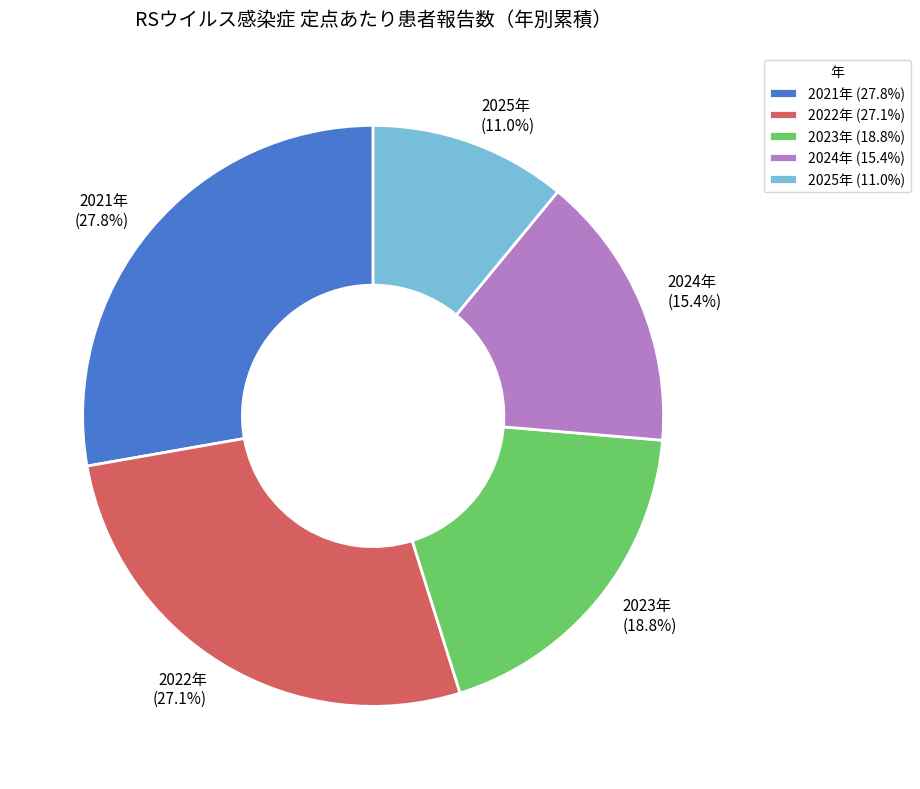

Does any single category account for the majority?

No